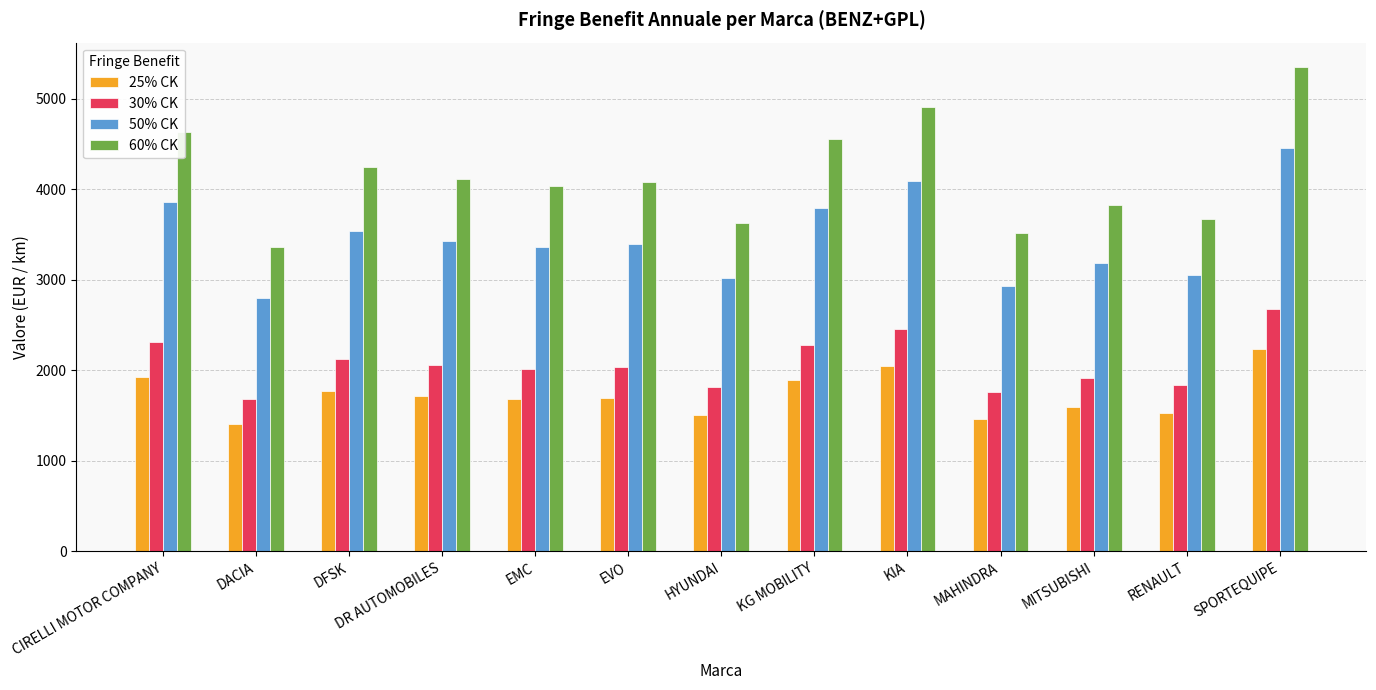

At which label does 50% CK first exceed 3394?

CIRELLI MOTOR COMPANY